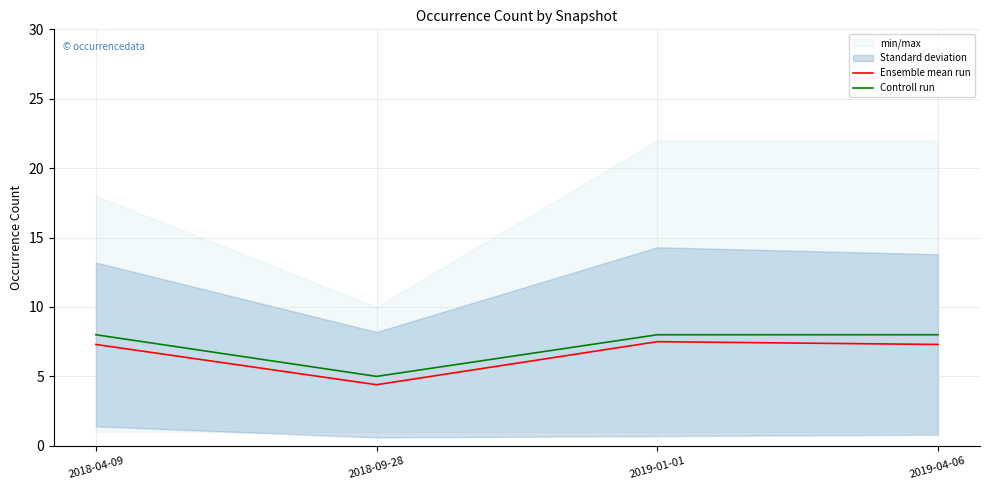

What is the label of the 1st point from the left?

2018-04-09